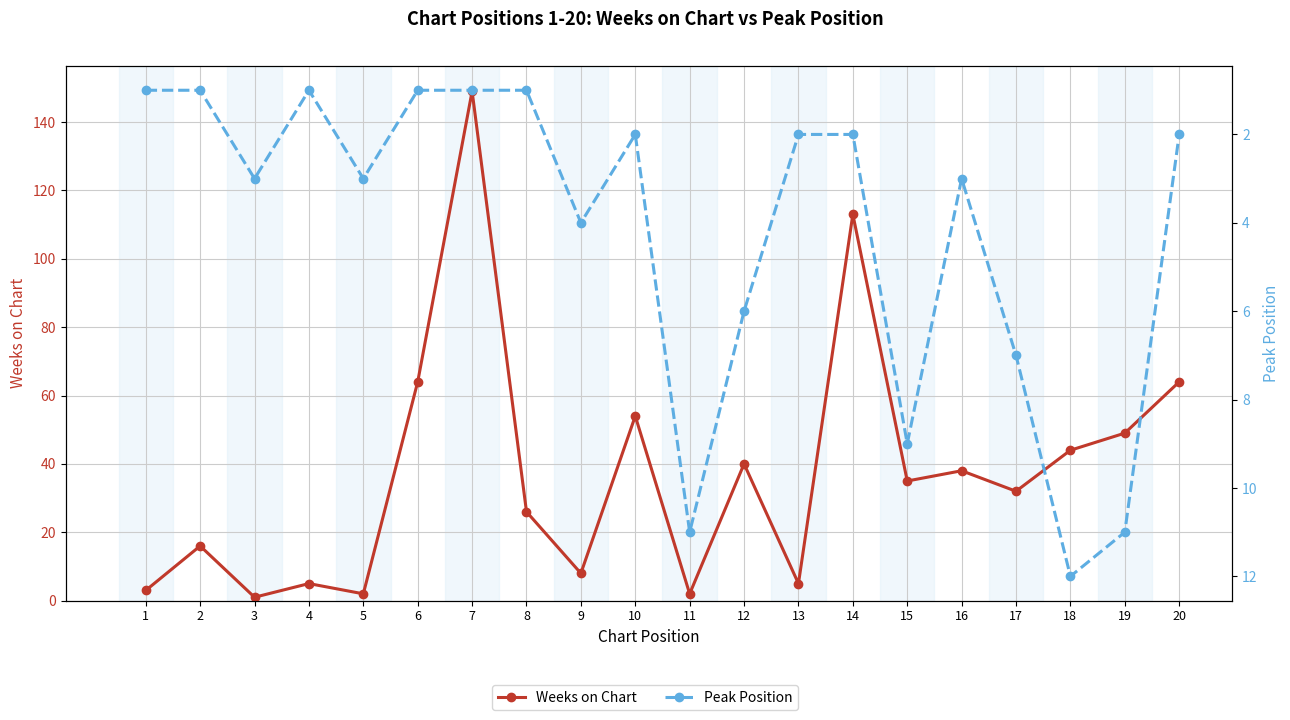

Which category has the lowest value in the Peak Position series?

1